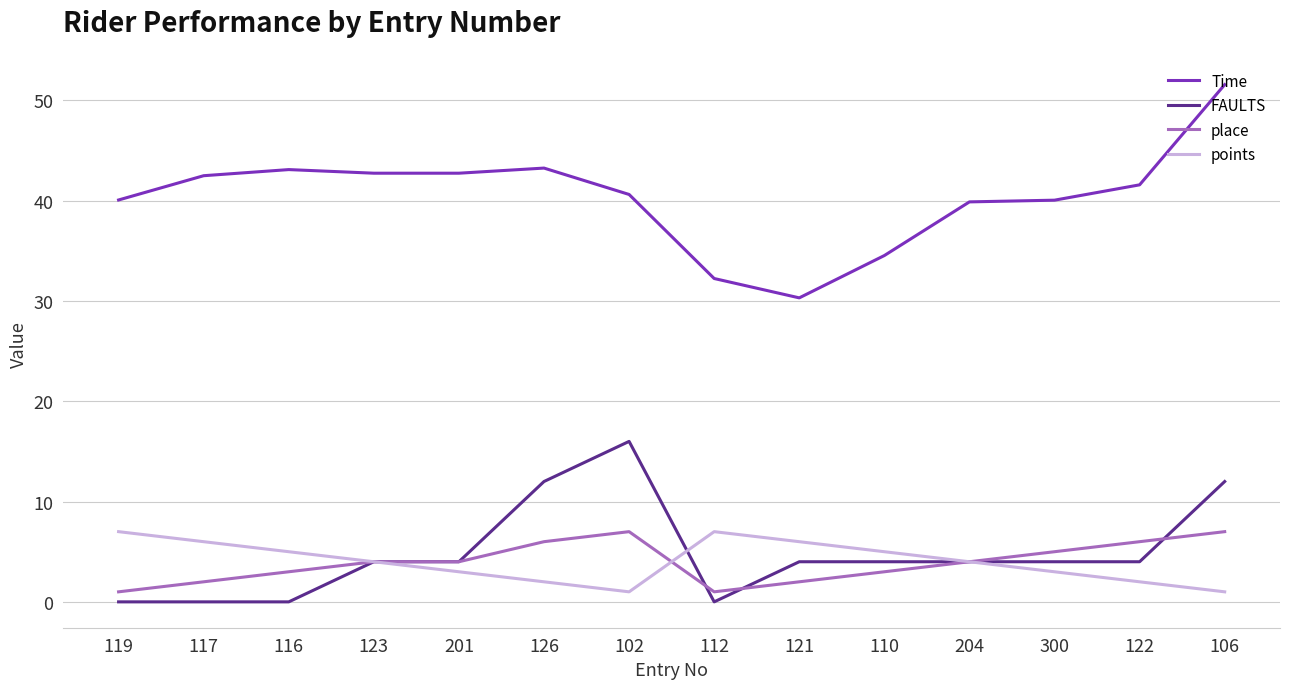

Which series changed the most between 117 and 201?

FAULTS